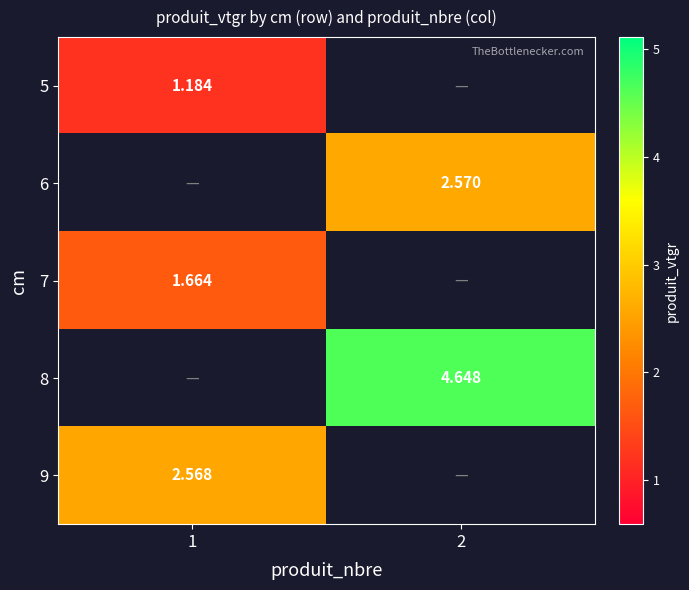

Between 2 and 1, which is larger?

1